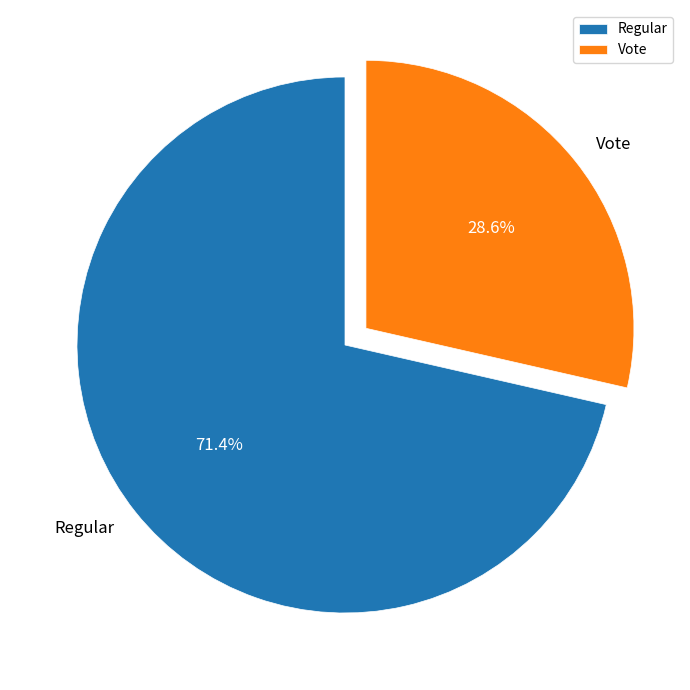

How many slices are in this pie chart?

2